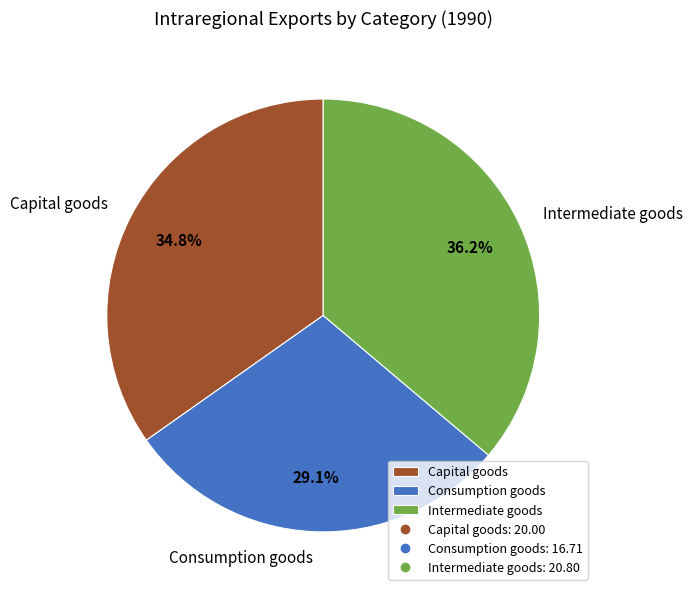

Which slice is the largest?

Intermediate goods